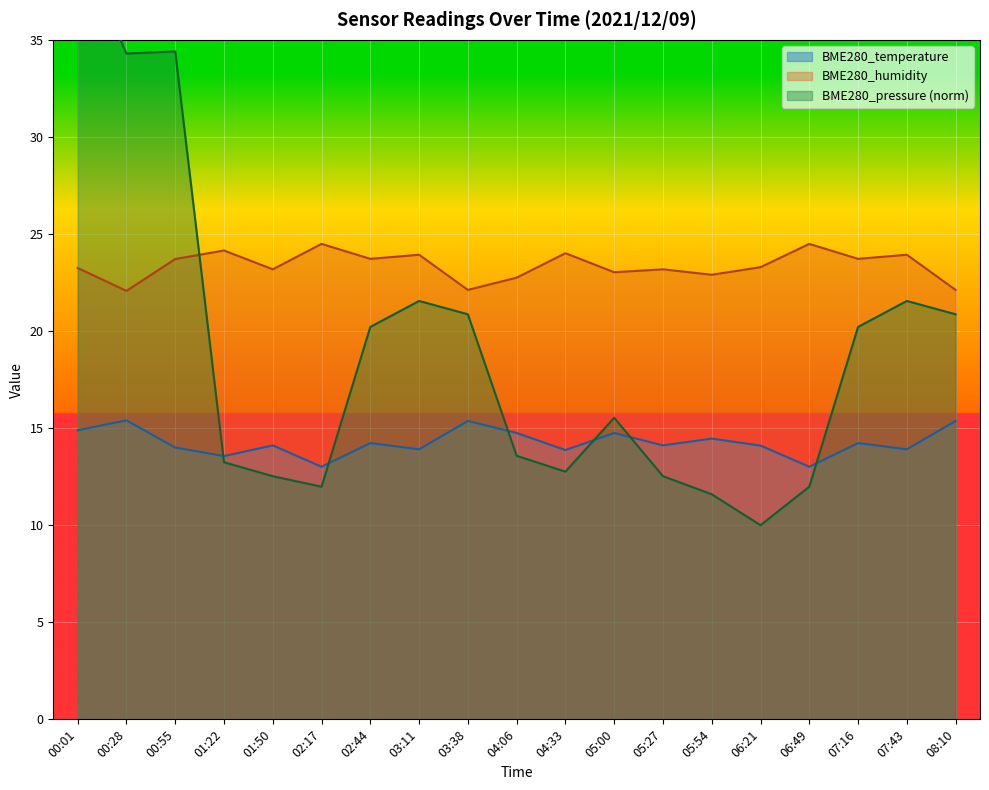

What is the value of the BME280_humidity point at the 19th from the left?

22.1